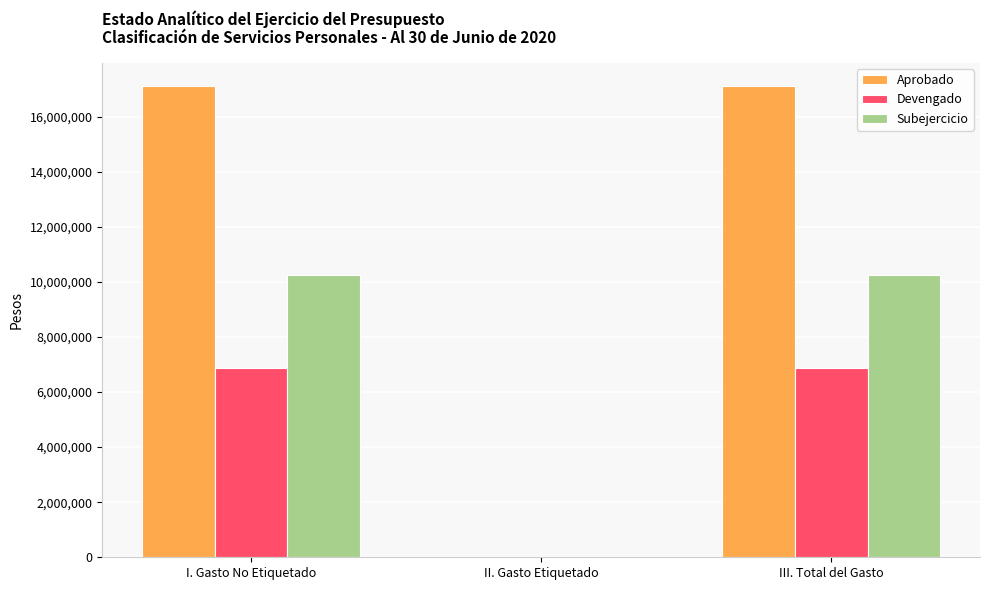

What is the total value across all series at I. Gasto No Etiquetado?

34207596.0